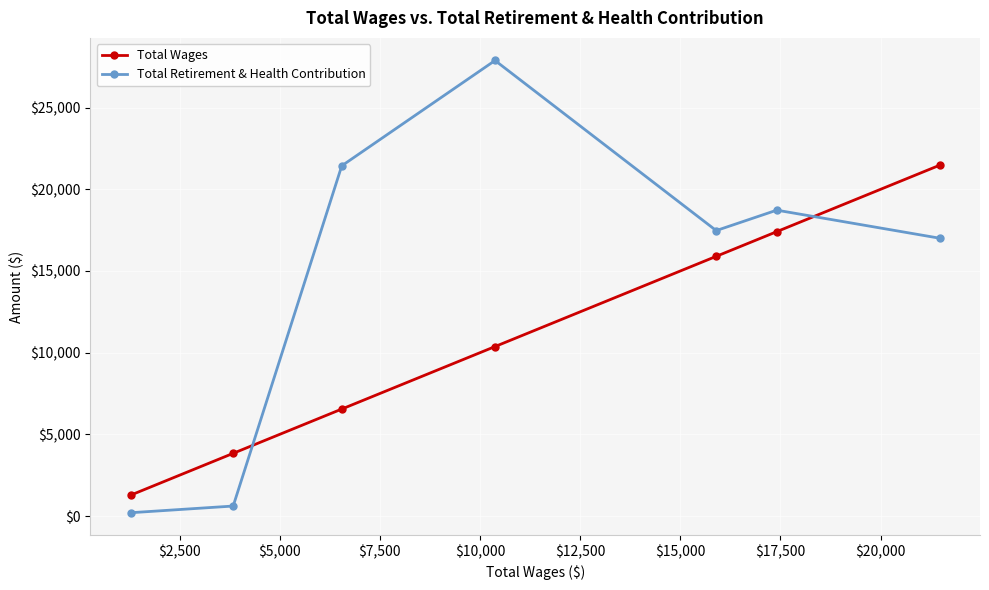

How many interior local valleys does the Total Retirement & Health Contribution series have?

1